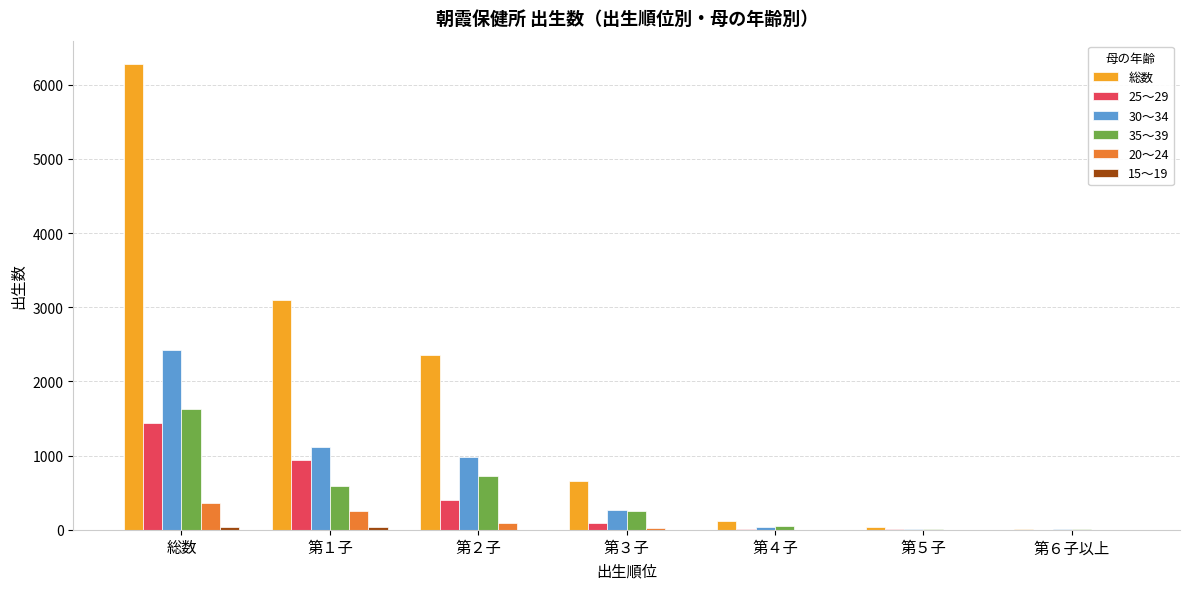

Where does the 25～29 series first go above 84?

総数